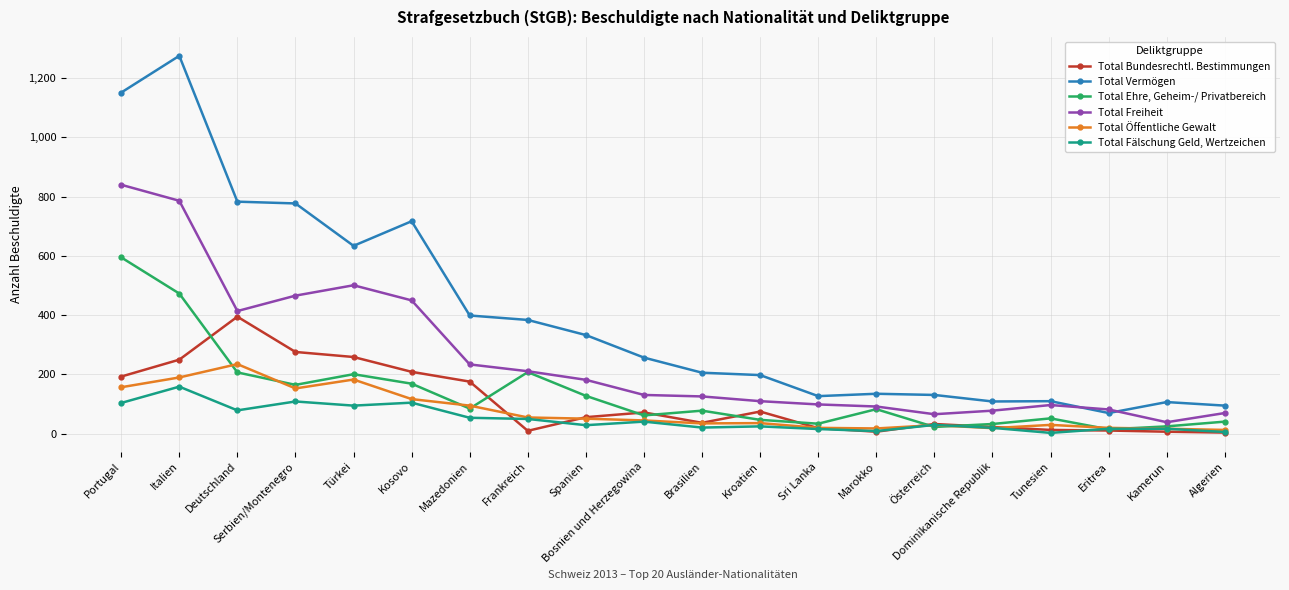

True or false: Total Vermögen has a value of 1151 at Portugal.

True